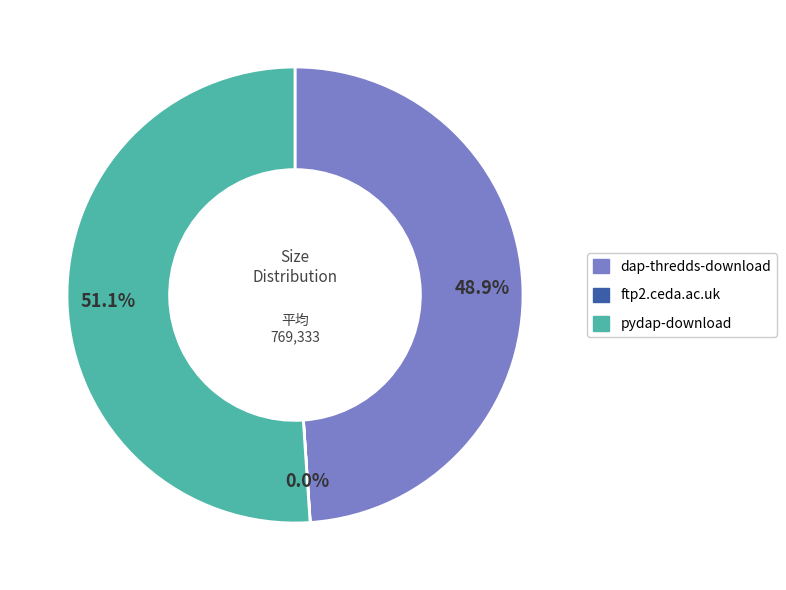

What is the ratio of the value at pydap-download to the value at dap-thredds-download?

1.0